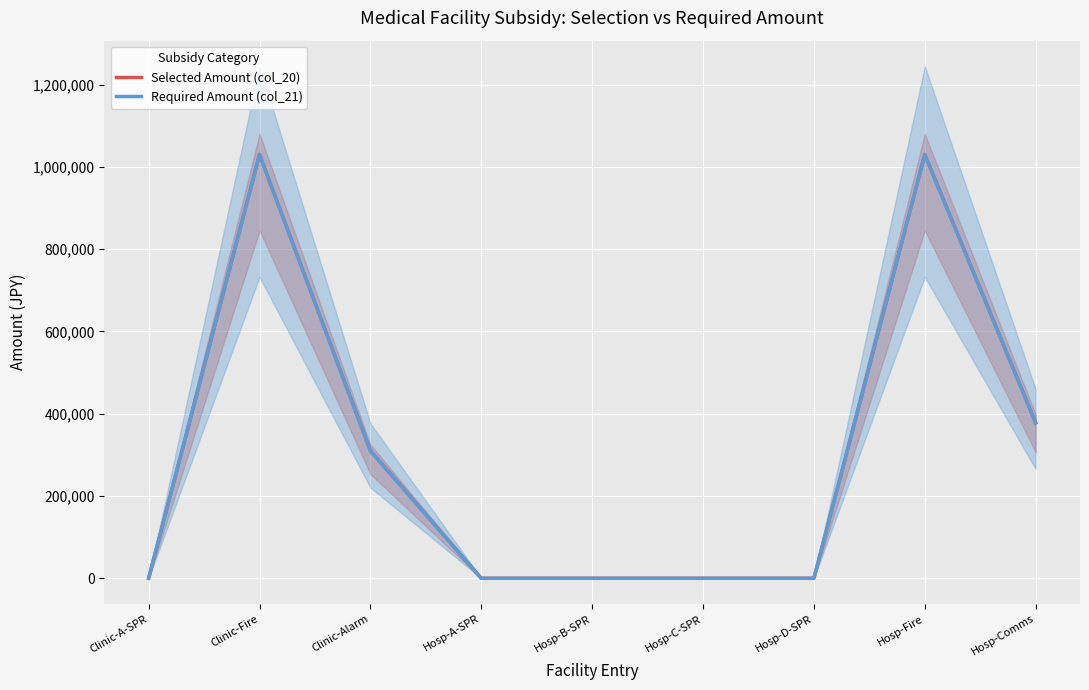

At which label is Required Amount (col_21) closest to 515000?

Hosp-Comms